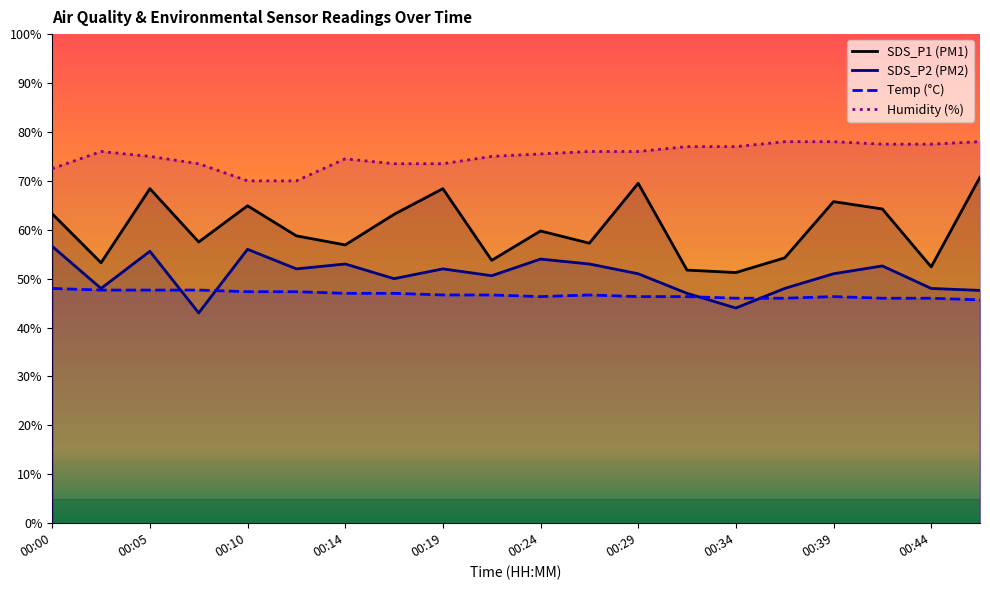

How many distinct data groups are displayed?

4